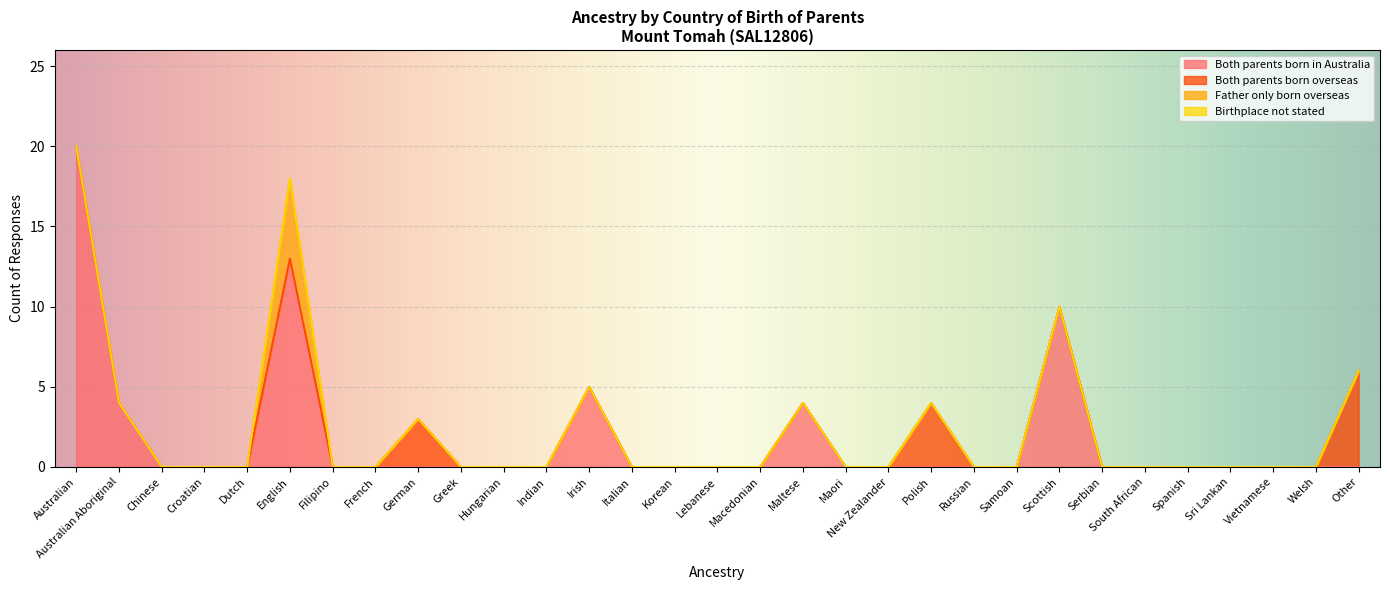

Which category has the lowest value in the Both parents born in Australia series?

Chinese